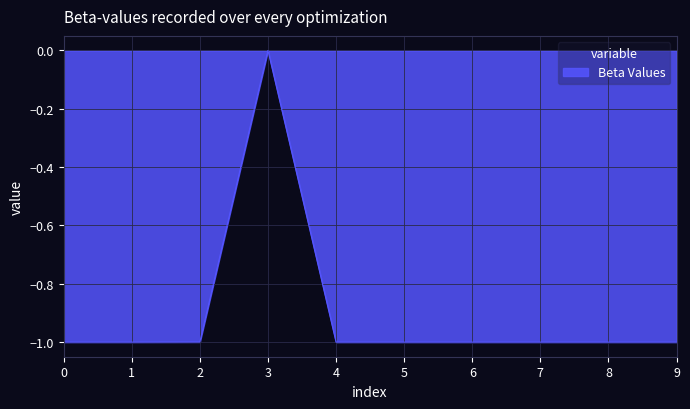

Which category has the highest value across all series?

3